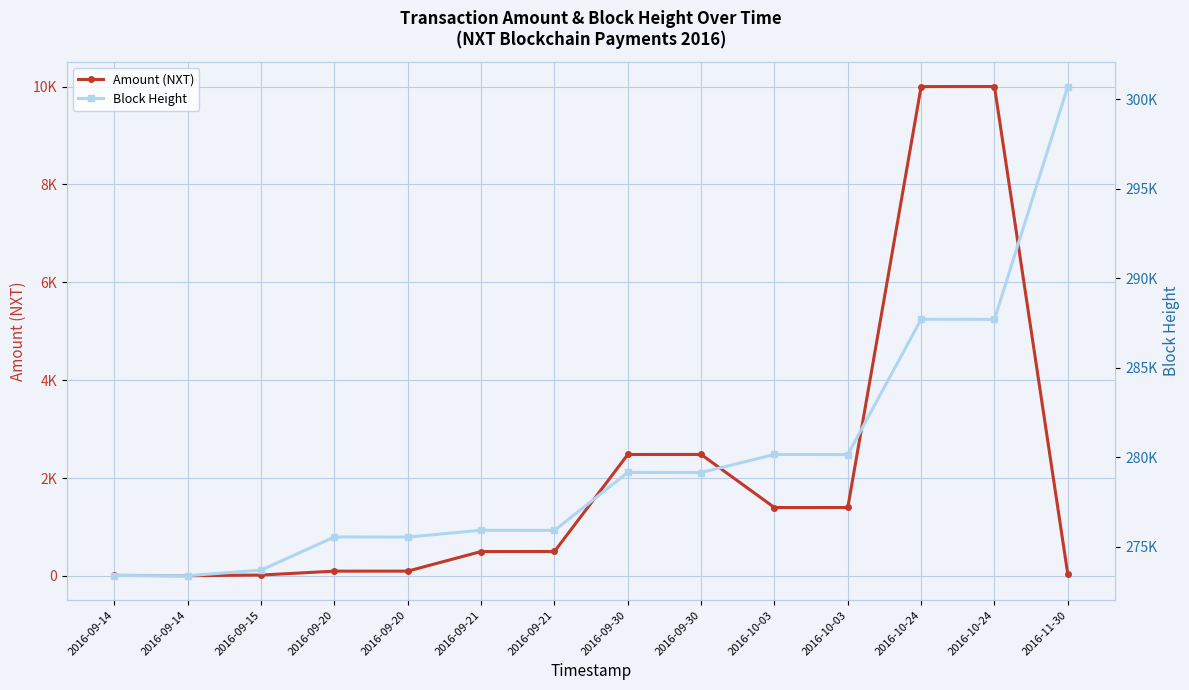

What is the spread (max minus min) of values at 2016-09-30?

276665